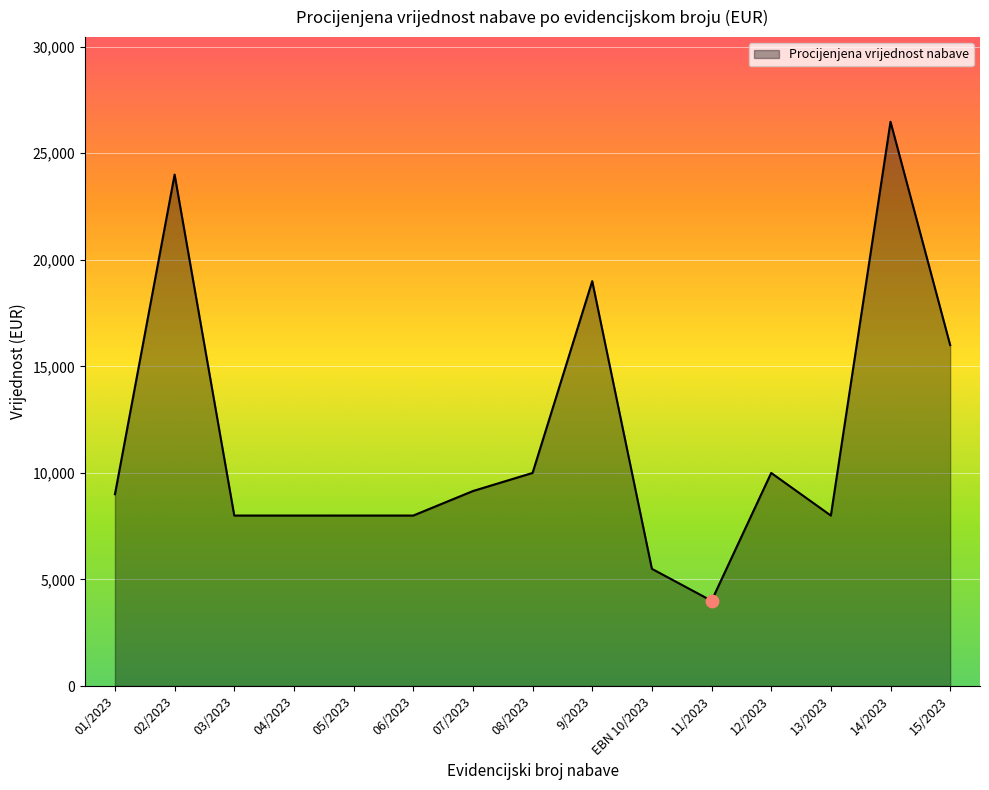

Between EBN 10/2023 and 05/2023, which is larger?

05/2023